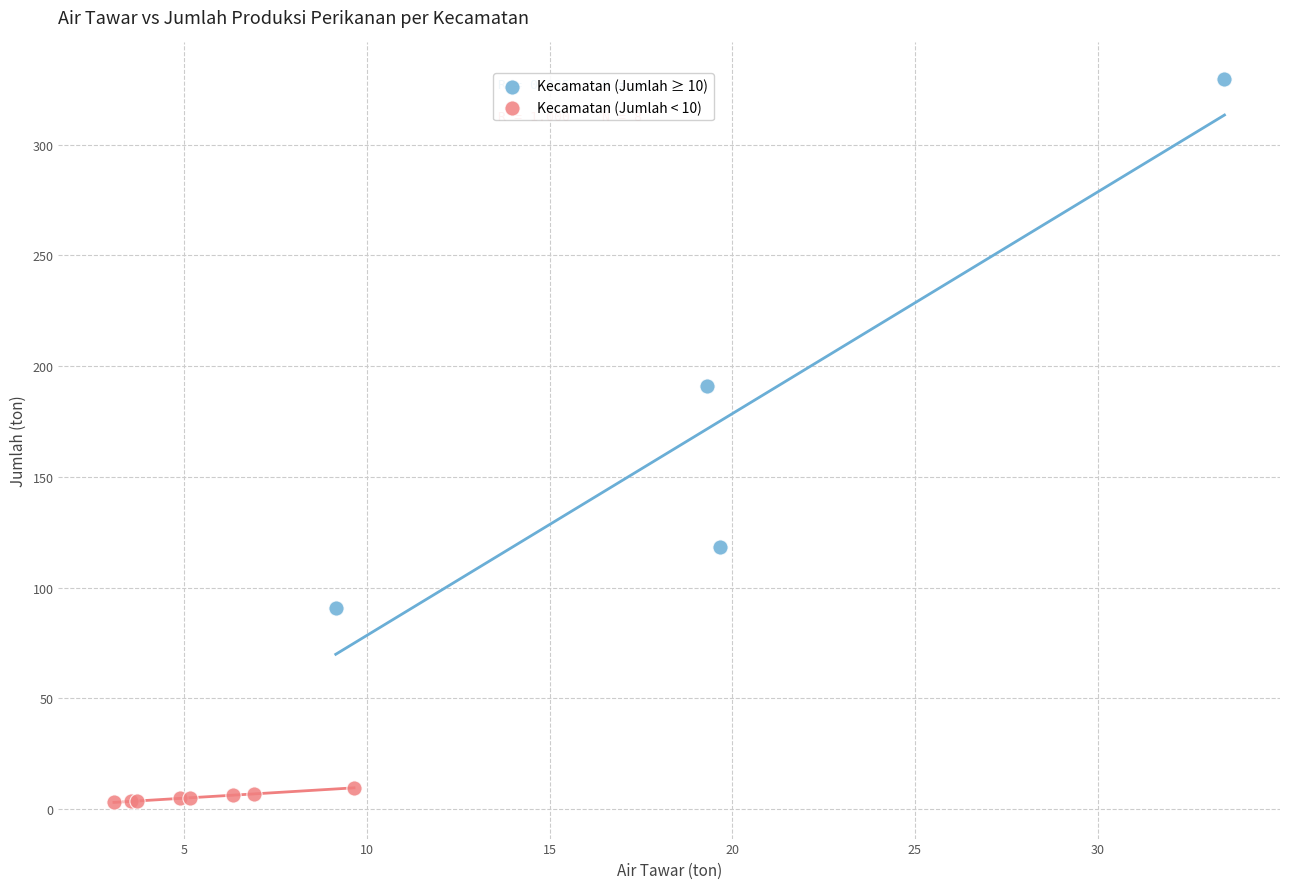

Which series has the largest Y range (max minus min)?

Kecamatan (Jumlah ≥ 10)